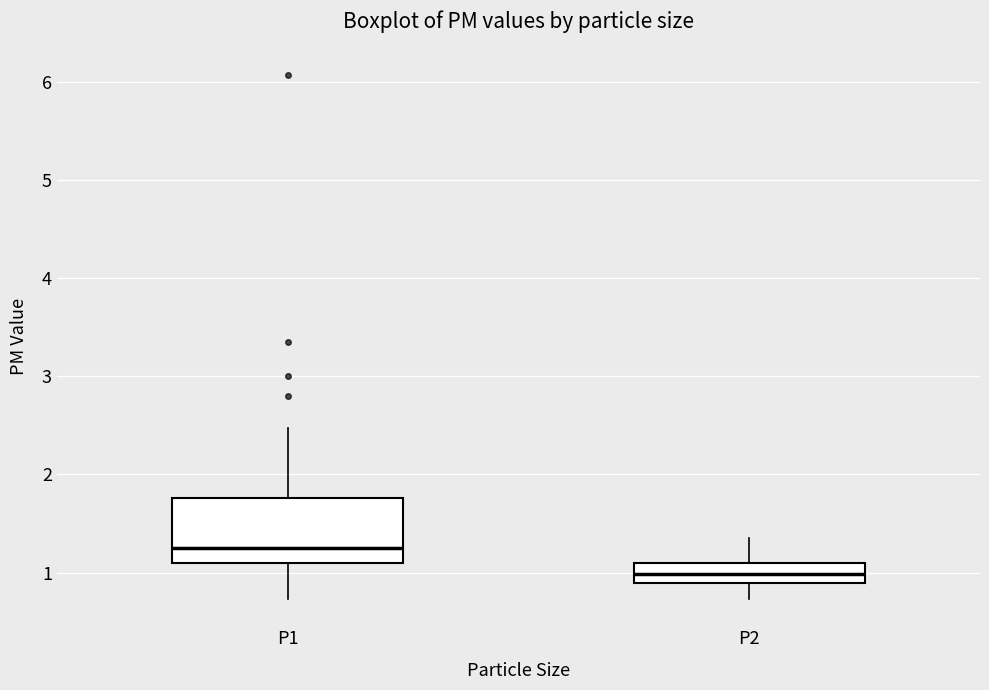

Reading left to right, read every box against the y-axis: the position of its median line, the range the box covers, and the ends of its whiskers. The values are not printed on the chart, so give them approximately, as read against the axis.

P1: median 1.3, box 1.1 to 1.8, whiskers 0.7 to 2.5
P2: median 1.0, box 0.9 to 1.1, whiskers 0.7 to 1.4